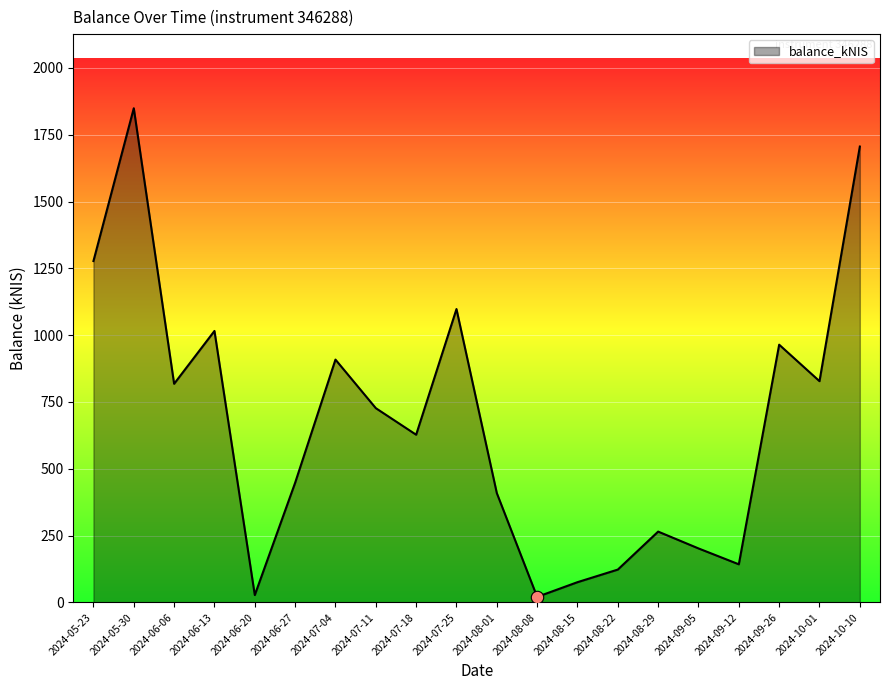

What is the ratio of the value at 2024-09-26 to the value at 2024-05-30?

0.5